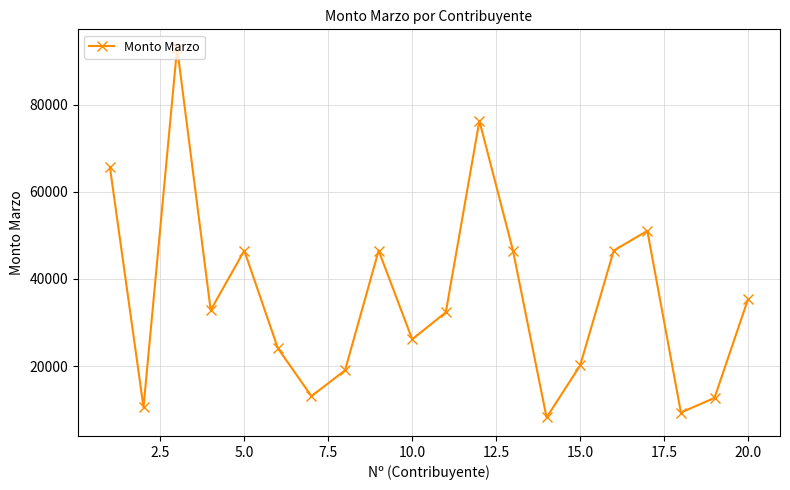

What is the value of the 18th point from the left?

9348.0